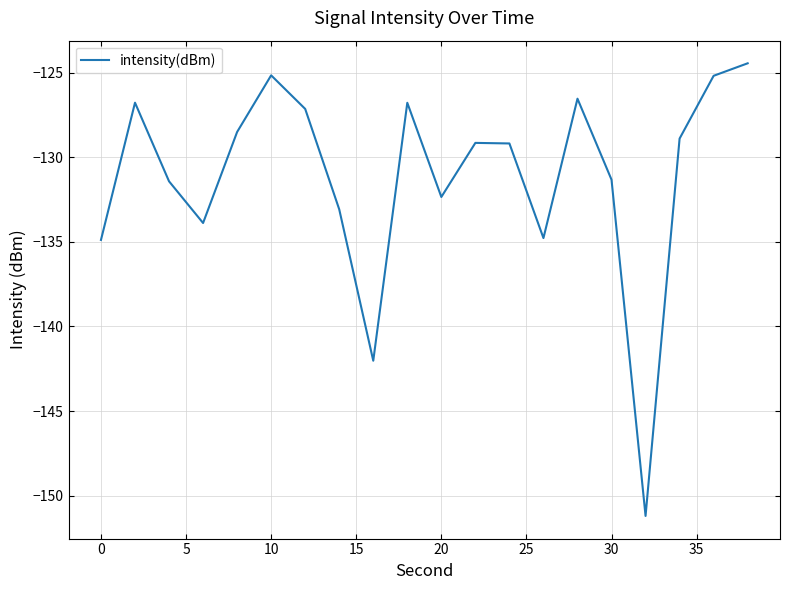

What is the maximum value shown in the chart?

-124.4